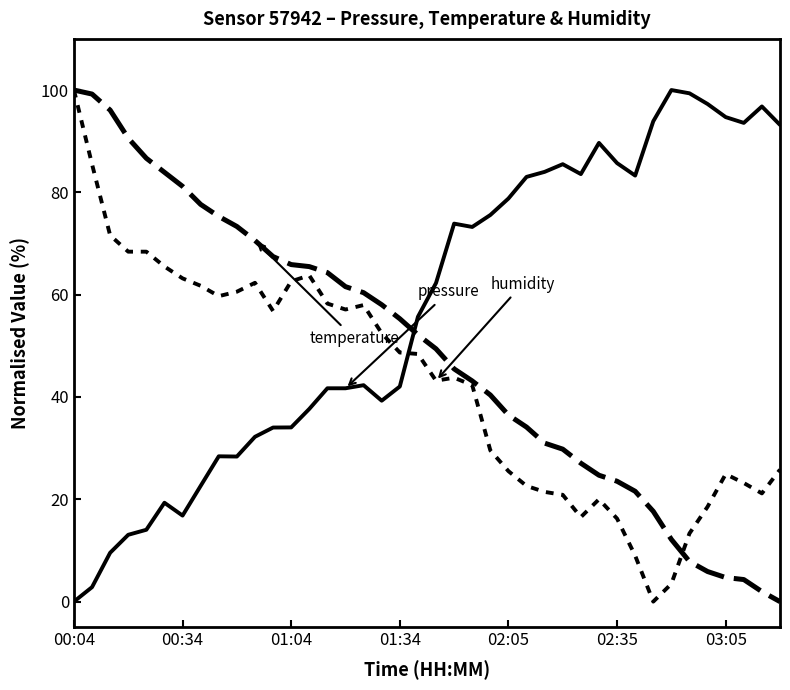

Does the chart have visible grid lines?

No